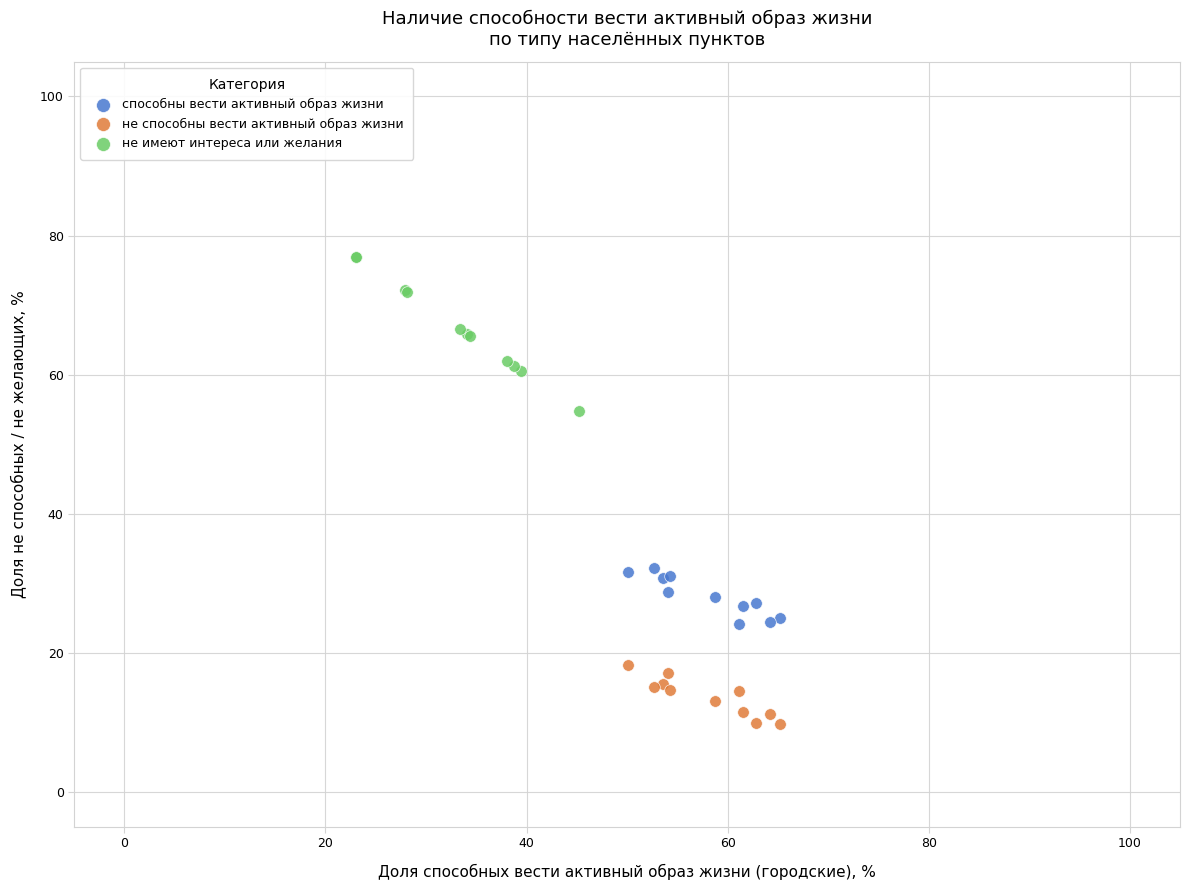

Which series contains the highest Y value?

не имеют интереса или желания